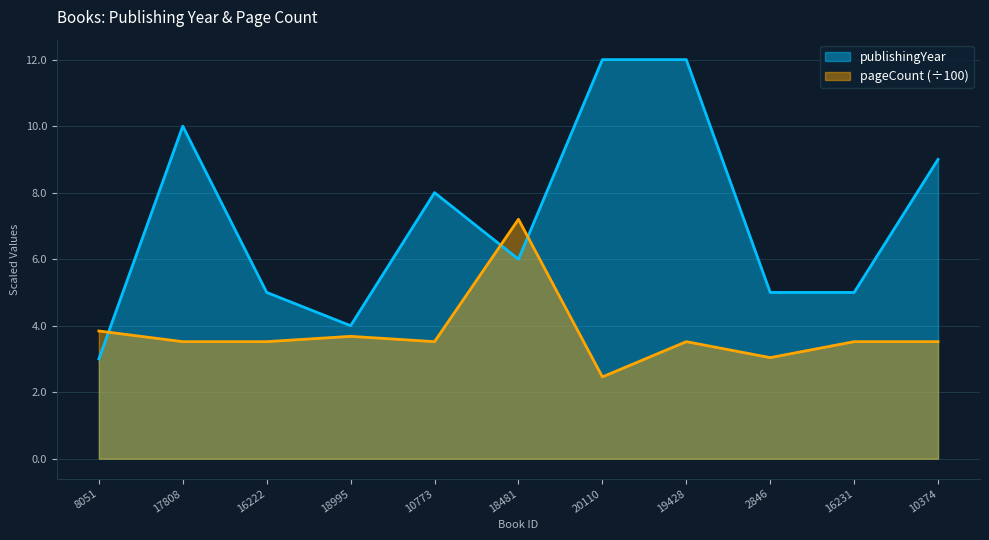

How many publishingYear values are between 5 and 10?

7